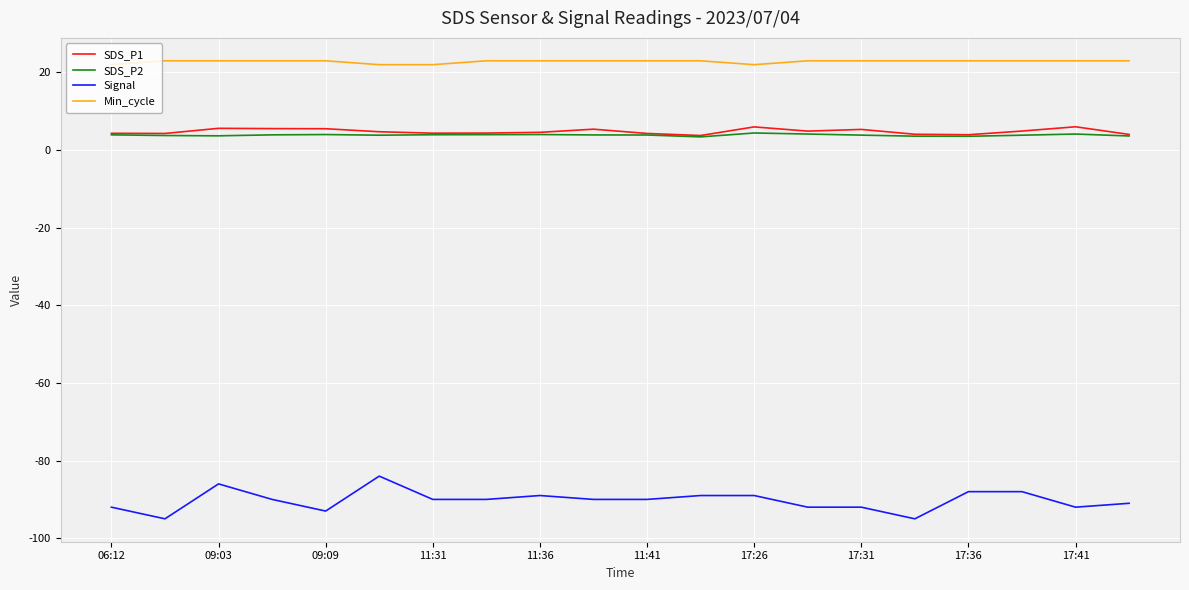

Which series has the largest range (max minus min)?

Signal